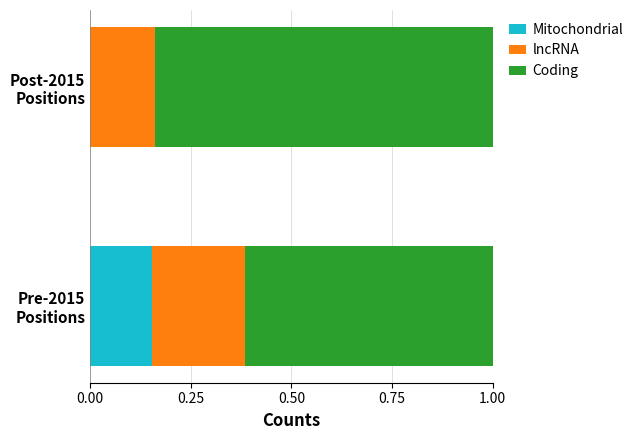

What are all the series names shown in the legend?

Mitochondrial, lncRNA, Coding